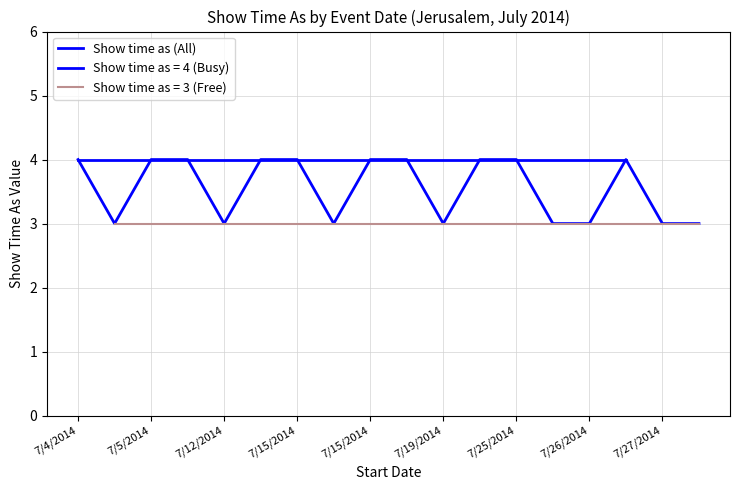

How many points are higher than both their immediate neighbors (excluding endpoints)?

1